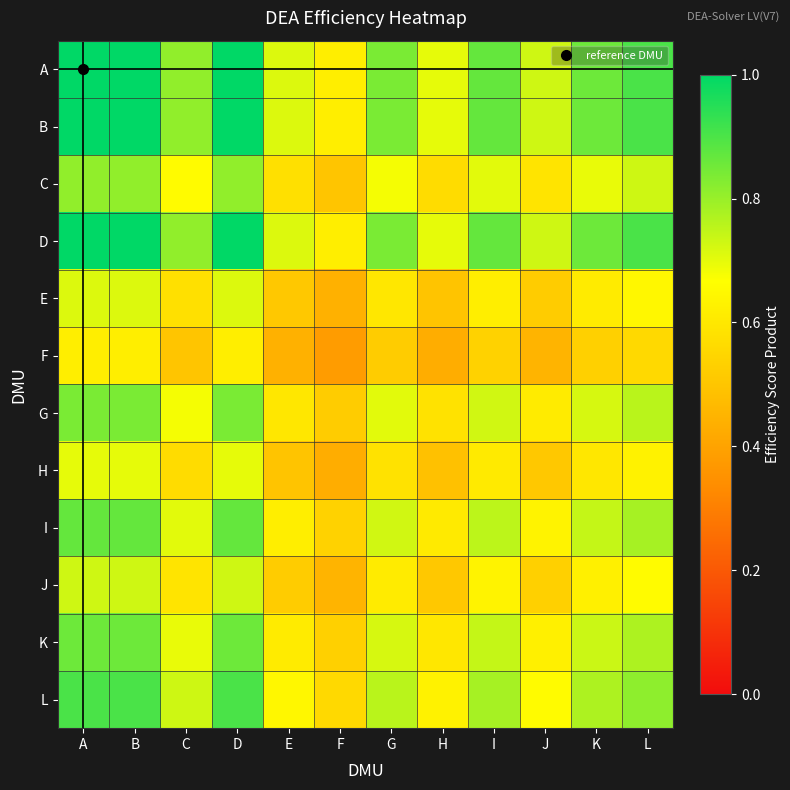

Reading right to left, extract all data points from this chart.

A: L=0.9	K=0.9	J=0.7	I=0.9	H=0.7	G=0.8	F=0.6	E=0.7	D=1.0	C=0.8	B=1.0	A=1.0
B: L=0.9	K=0.9	J=0.7	I=0.9	H=0.7	G=0.8	F=0.6	E=0.7	D=1.0	C=0.8	B=1.0	A=1.0
C: L=0.7	K=0.7	J=0.6	I=0.7	H=0.6	G=0.7	F=0.5	E=0.6	D=0.8	C=0.7	B=0.8	A=0.8
D: L=0.9	K=0.9	J=0.7	I=0.9	H=0.7	G=0.8	F=0.6	E=0.7	D=1.0	C=0.8	B=1.0	A=1.0
E: L=0.6	K=0.6	J=0.5	I=0.6	H=0.5	G=0.6	F=0.4	E=0.5	D=0.7	C=0.6	B=0.7	A=0.7
F: L=0.6	K=0.5	J=0.5	I=0.5	H=0.4	G=0.5	F=0.4	E=0.4	D=0.6	C=0.5	B=0.6	A=0.6
G: L=0.8	K=0.7	J=0.6	I=0.7	H=0.6	G=0.7	F=0.5	E=0.6	D=0.8	C=0.7	B=0.8	A=0.8
H: L=0.6	K=0.6	J=0.5	I=0.6	H=0.5	G=0.6	F=0.4	E=0.5	D=0.7	C=0.6	B=0.7	A=0.7
I: L=0.8	K=0.7	J=0.6	I=0.8	H=0.6	G=0.7	F=0.5	E=0.6	D=0.9	C=0.7	B=0.9	A=0.9
J: L=0.7	K=0.6	J=0.5	I=0.6	H=0.5	G=0.6	F=0.5	E=0.5	D=0.7	C=0.6	B=0.7	A=0.7
K: L=0.8	K=0.7	J=0.6	I=0.7	H=0.6	G=0.7	F=0.5	E=0.6	D=0.9	C=0.7	B=0.9	A=0.9
L: L=0.8	K=0.8	J=0.7	I=0.8	H=0.6	G=0.8	F=0.6	E=0.6	D=0.9	C=0.7	B=0.9	A=0.9